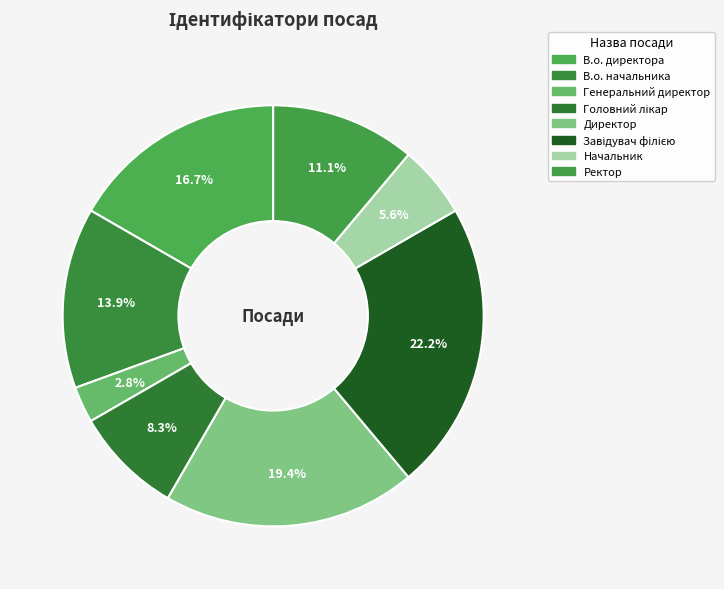

The Начальник slice represents 1% of the pie. True or false?

False